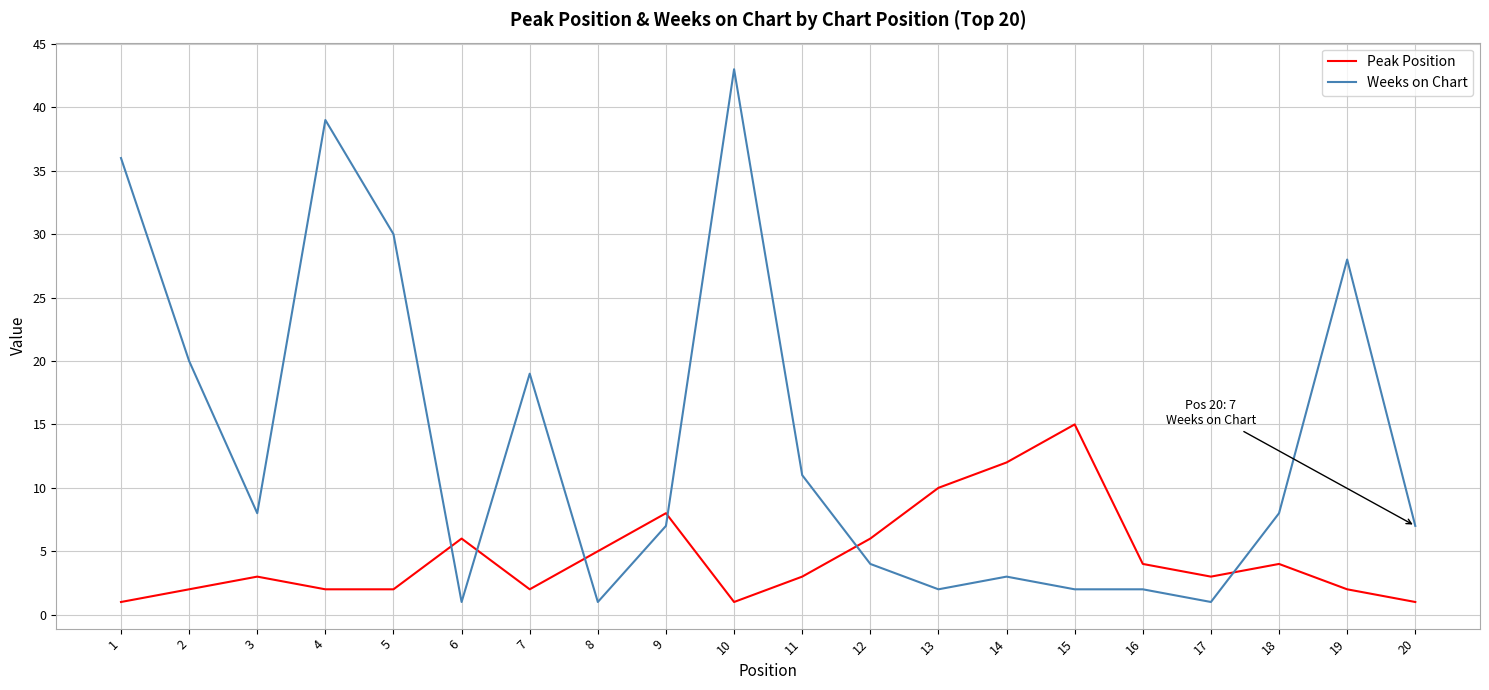

List the series in order of their peak value, highest first.

Weeks on Chart, Peak Position